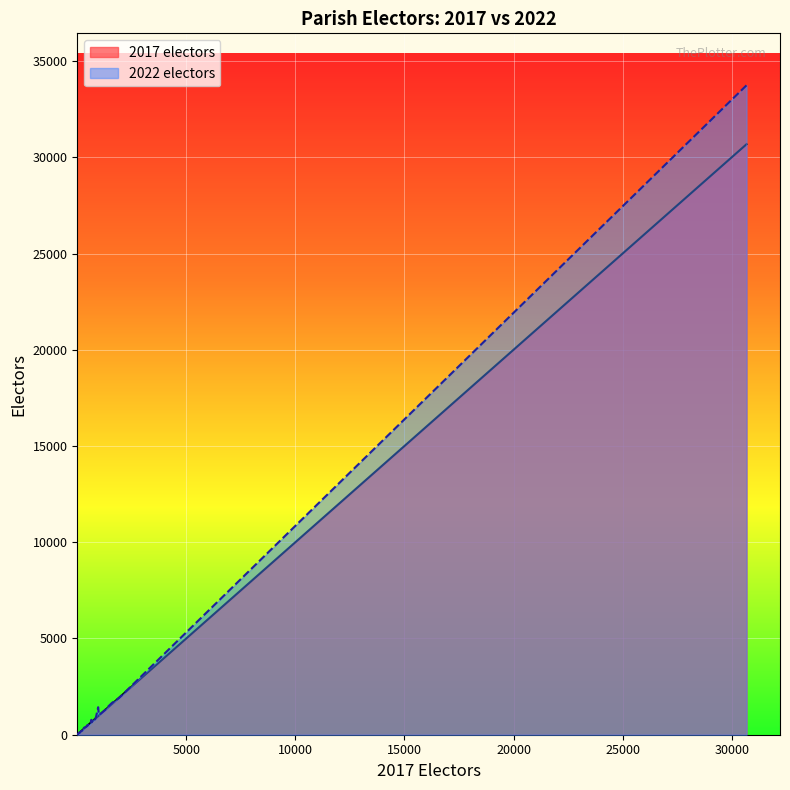

What is the label of the 8th point from the left?

Barton Stacey